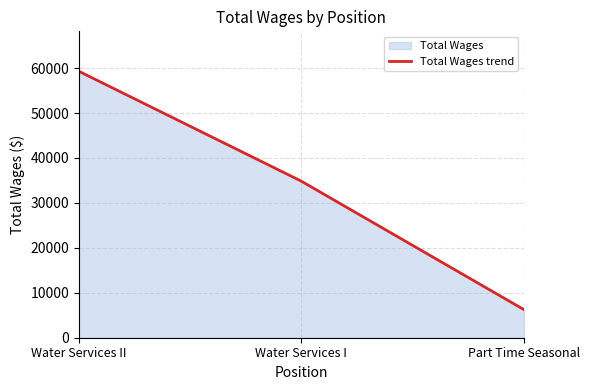

What is the approximate value at Water Services I, to the nearest 50?

34850